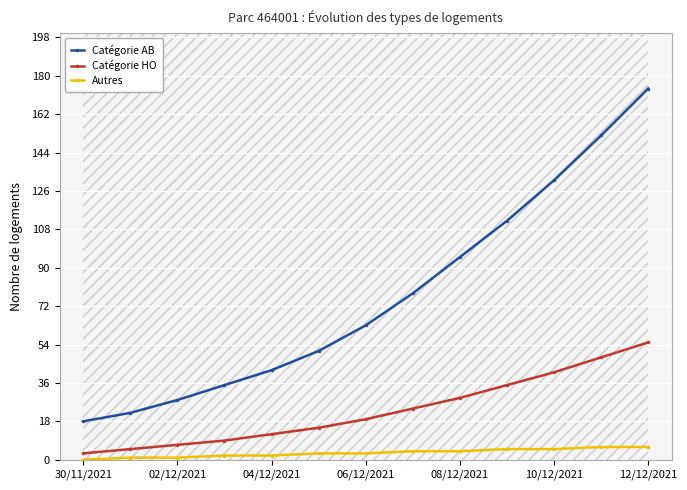

Which series has the widest spread of values?

Catégorie AB